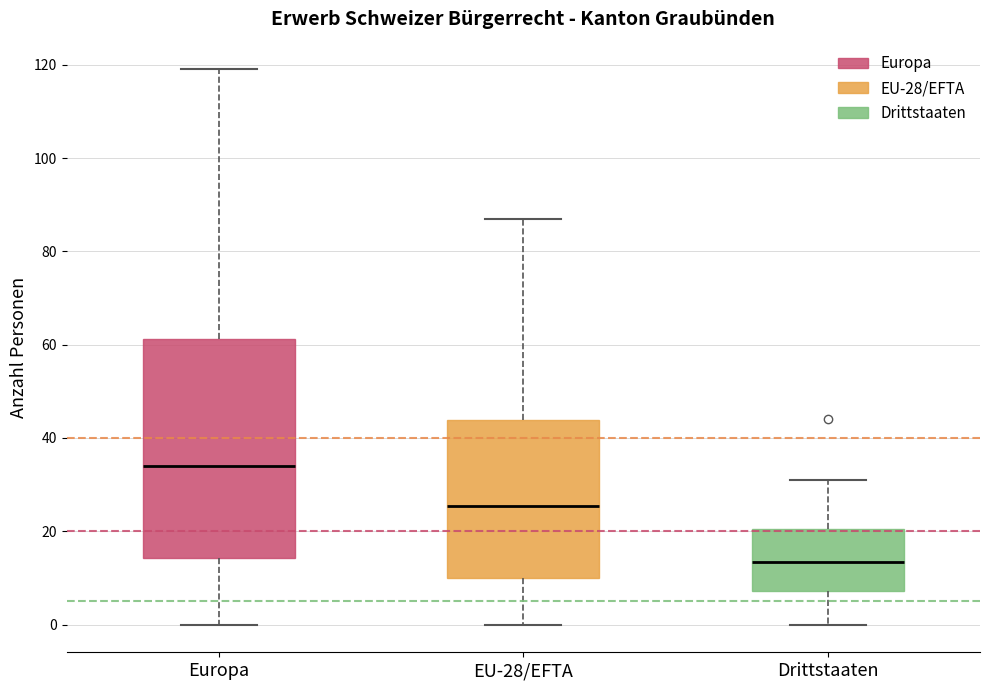

Which box has the highest median line?

Europa